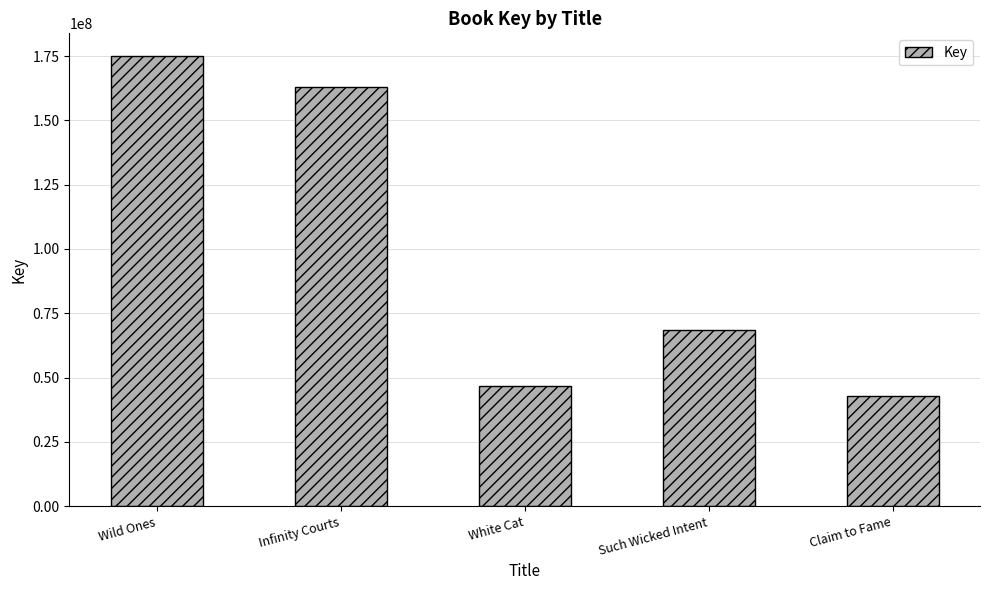

What is the label of the 2nd bar from the right?

Such Wicked Intent